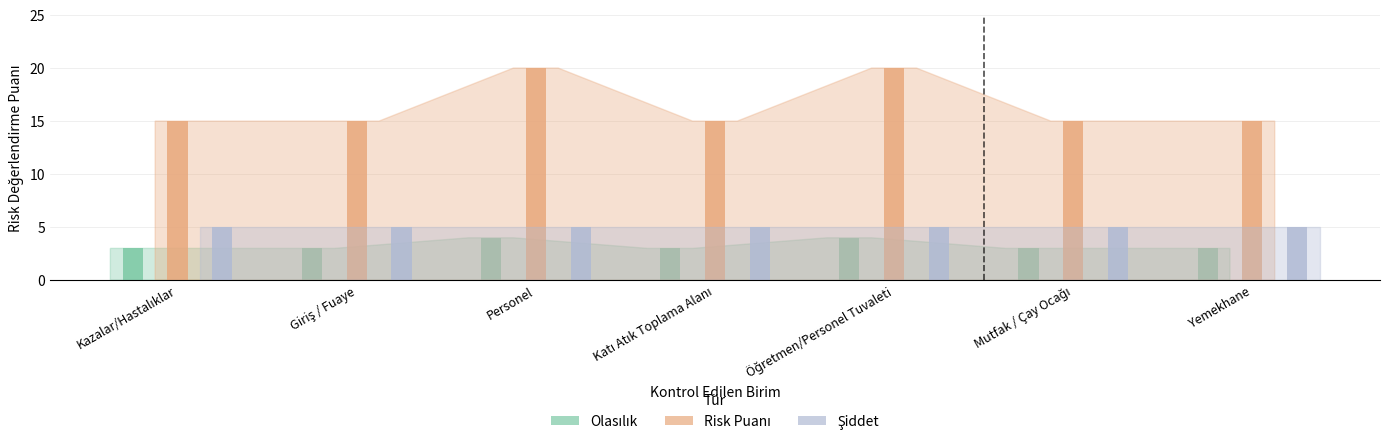

Reading left to right, list all the values displayed in this chart.

Olasılık: Kazalar/Hastalıklar=3	Giriş / Fuaye=3	Personel=4	Katı Atık Toplama Alanı=3	Öğretmen/Personel Tuvaleti=4	Mutfak / Çay Ocağı=3	Yemekhane=3
Risk Puanı: Kazalar/Hastalıklar=15	Giriş / Fuaye=15	Personel=20	Katı Atık Toplama Alanı=15	Öğretmen/Personel Tuvaleti=20	Mutfak / Çay Ocağı=15	Yemekhane=15
Şiddet: Kazalar/Hastalıklar=5	Giriş / Fuaye=5	Personel=5	Katı Atık Toplama Alanı=5	Öğretmen/Personel Tuvaleti=5	Mutfak / Çay Ocağı=5	Yemekhane=5